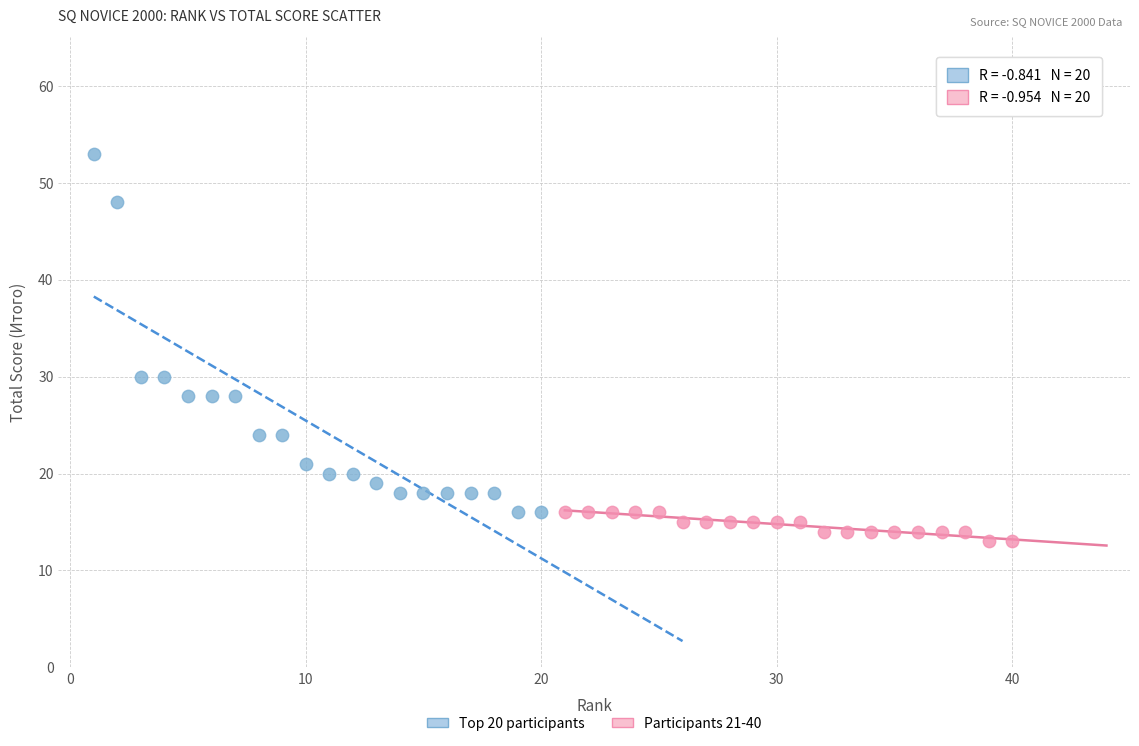

Which series contains the lowest Y value?

Participants 21-40